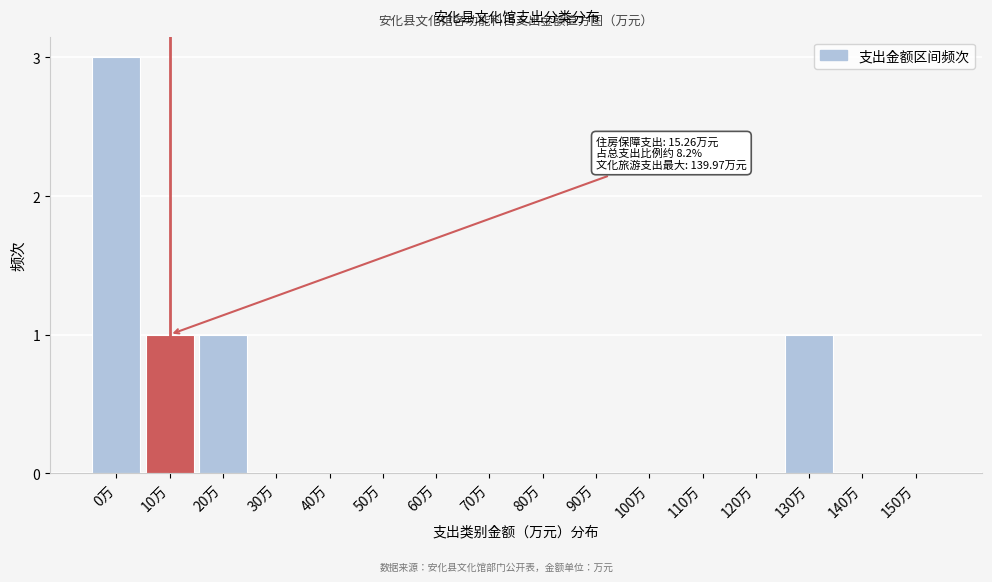

Reading left to right, extract all data points from this chart.

0万=3	10万=1	20万=1	30万=0	40万=0	50万=0	60万=0	70万=0	80万=0	90万=0	100万=0	110万=0	120万=0	130万=1	140万=0	150万=0